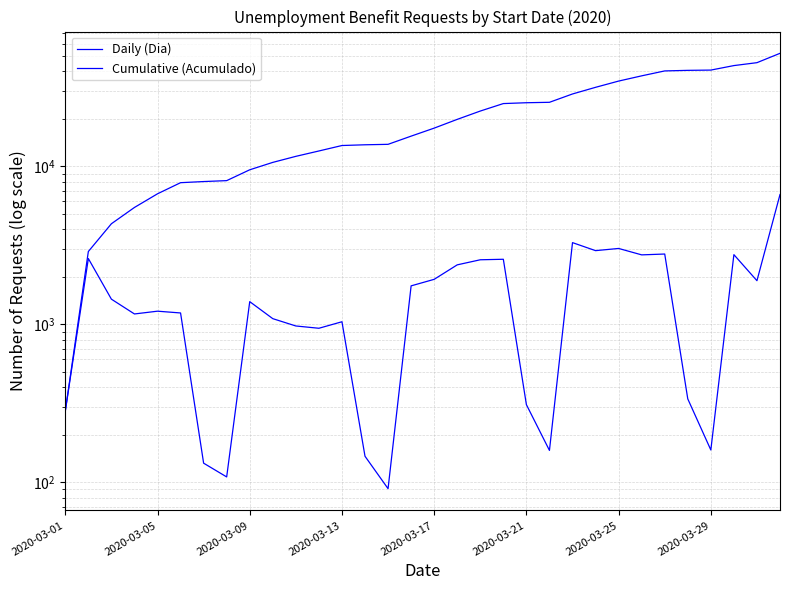

What position from the right is 25?

7